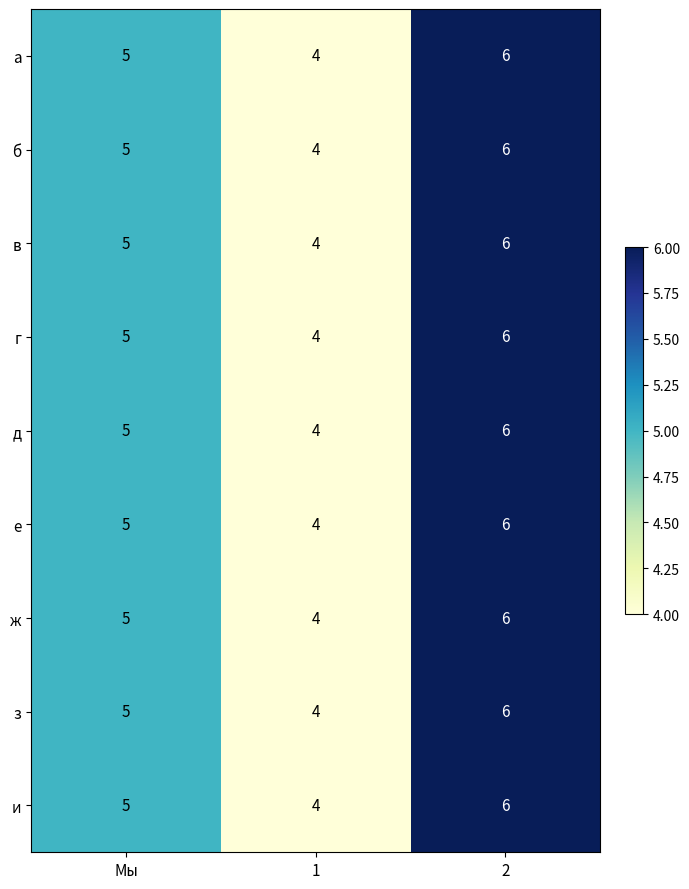

What value does the з series have at 1?

4